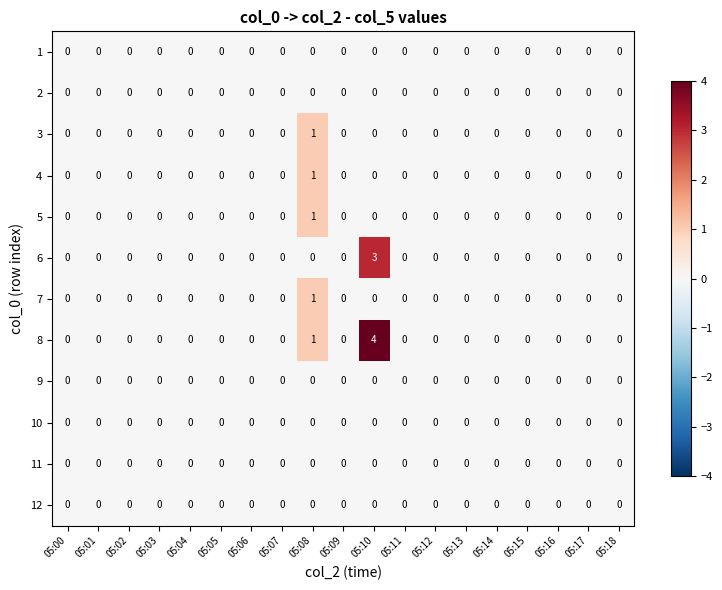

The 9 series shows 0 at 05:15. True or false?

True